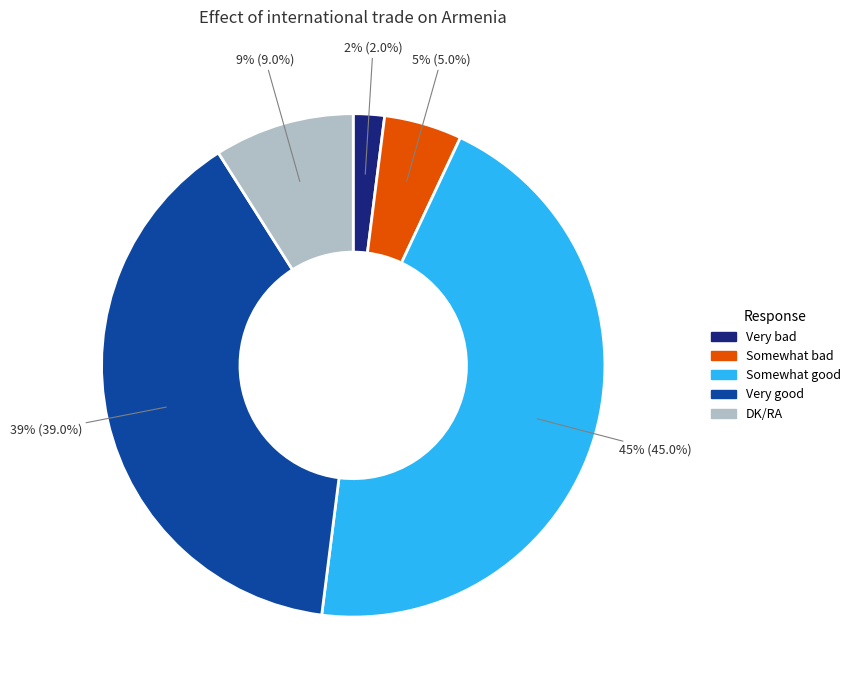

Which slice is the largest?

Somewhat good